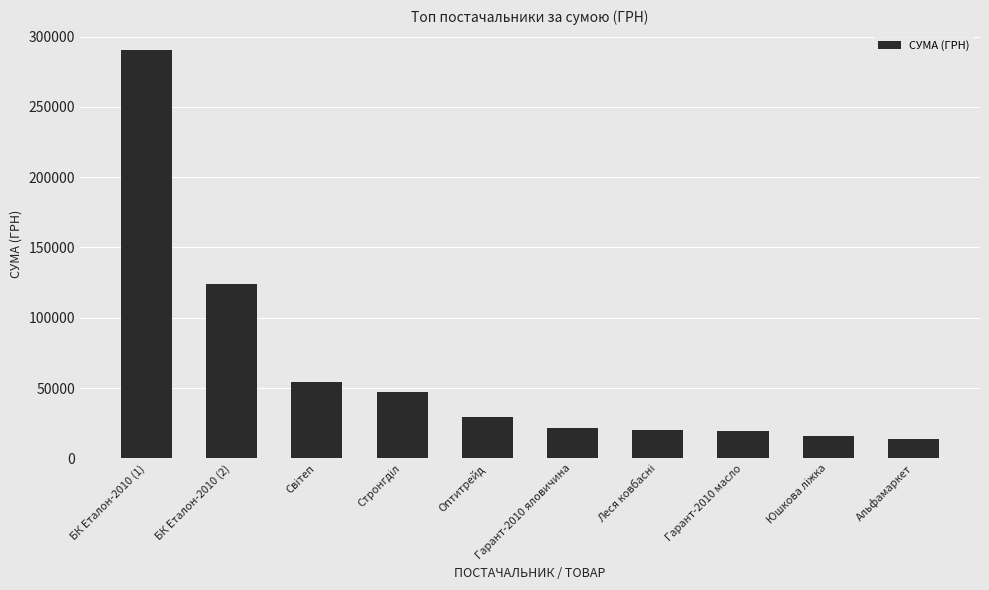

What is the sum of the values at Гарант-2010 яловичина and Альфамаркет?

35244.2